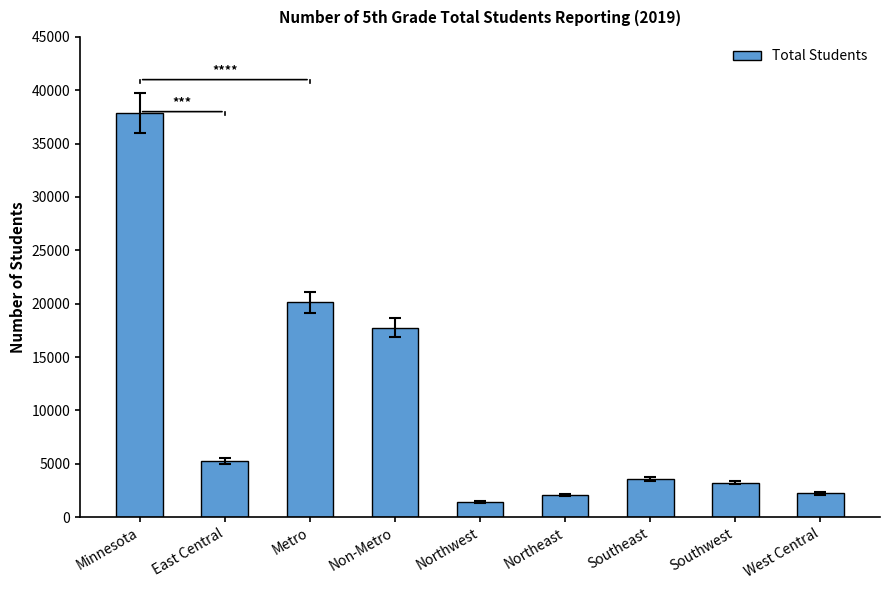

Which label corresponds to the largest value in the chart?

Minnesota